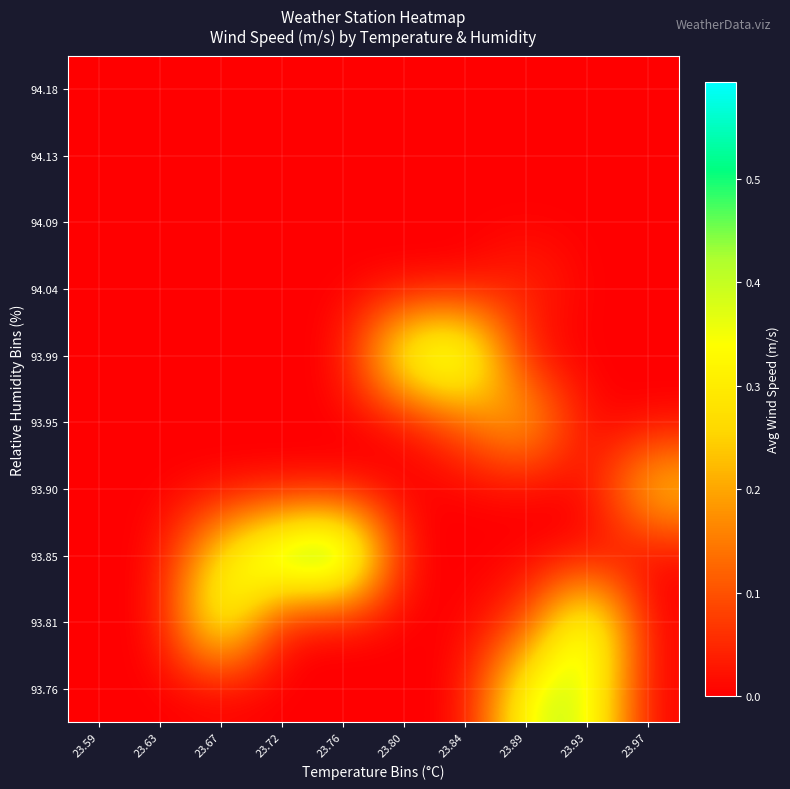

Reading left to right, transcribe all the data shown in this chart.

93.76: 23.59=0.0	23.63=0.0	23.67=0.0	23.72=0.0	23.76=0.0	23.80=0.0	23.84=0.0	23.89=0.4	23.93=0.4	23.97=0.0
93.81: 23.59=0.0	23.63=0.0	23.67=0.4	23.72=0.0	23.76=0.0	23.80=0.0	23.84=0.0	23.89=0.1	23.93=0.5	23.97=0.0
93.85: 23.59=0.0	23.63=0.0	23.67=0.3	23.72=0.5	23.76=0.6	23.80=0.0	23.84=0.0	23.89=0.0	23.93=0.0	23.97=0.0
93.90: 23.59=0.0	23.63=0.0	23.67=0.0	23.72=0.0	23.76=0.0	23.80=0.0	23.84=0.0	23.89=0.0	23.93=0.0	23.97=0.3
93.95: 23.59=0.0	23.63=0.0	23.67=0.0	23.72=0.0	23.76=0.0	23.80=0.0	23.84=0.1	23.89=0.3	23.93=0.0	23.97=0.0
93.99: 23.59=0.0	23.63=0.0	23.67=0.0	23.72=0.0	23.76=0.0	23.80=0.4	23.84=0.5	23.89=0.0	23.93=0.0	23.97=0.0
94.04: 23.59=0.0	23.63=0.0	23.67=0.0	23.72=0.0	23.76=0.0	23.80=0.0	23.84=0.0	23.89=0.1	23.93=0.0	23.97=0.0
94.09: 23.59=0.0	23.63=0.0	23.67=0.0	23.72=0.0	23.76=0.0	23.80=0.0	23.84=0.0	23.89=0.0	23.93=0.0	23.97=0.0
94.13: 23.59=0.0	23.63=0.0	23.67=0.0	23.72=0.0	23.76=0.0	23.80=0.0	23.84=0.0	23.89=0.0	23.93=0.0	23.97=0.0
94.18: 23.59=0.0	23.63=0.0	23.67=0.0	23.72=0.0	23.76=0.0	23.80=0.0	23.84=0.0	23.89=0.0	23.93=0.0	23.97=0.0